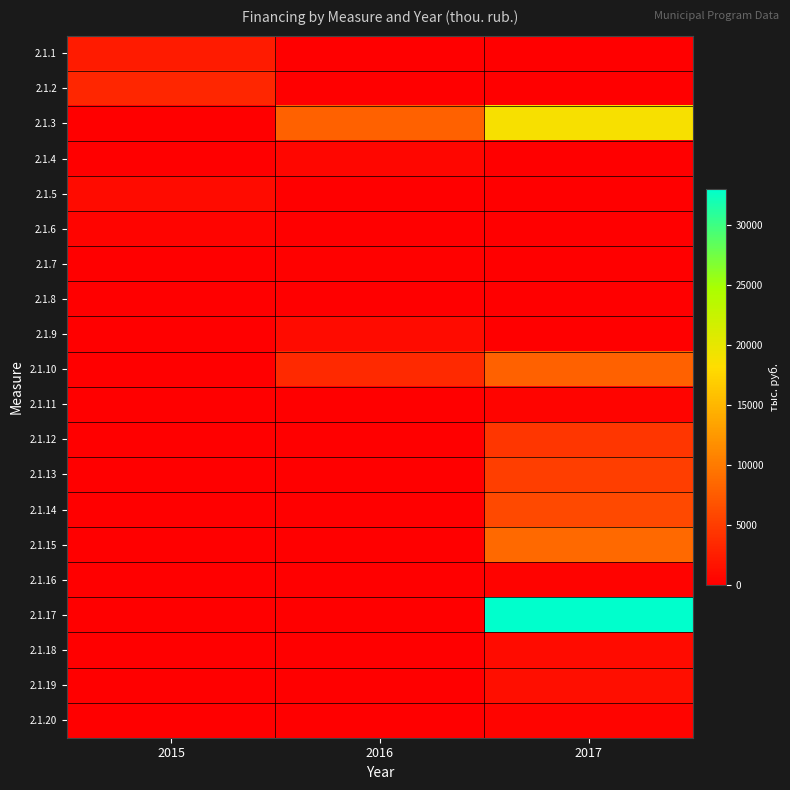

At 2016, list the series in order from largest to smallest.

2.1.3, 2.1.10, 2.1.9, 2.1.4, 2.1.7, 2.1.1, 2.1.2, 2.1.5, 2.1.6, 2.1.8, 2.1.11, 2.1.12, 2.1.13, 2.1.14, 2.1.15, 2.1.16, 2.1.17, 2.1.18, 2.1.19, 2.1.20